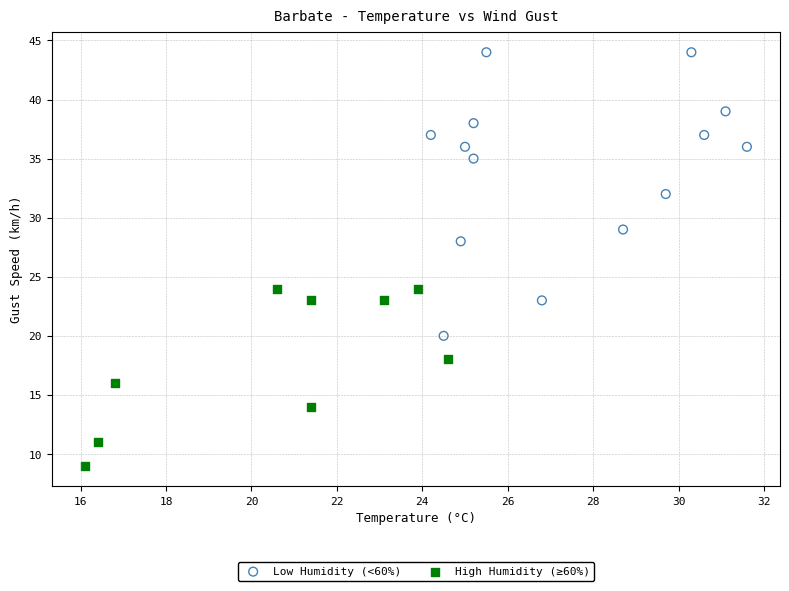

Which series contains the lowest Y value?

High Humidity (≥60%)